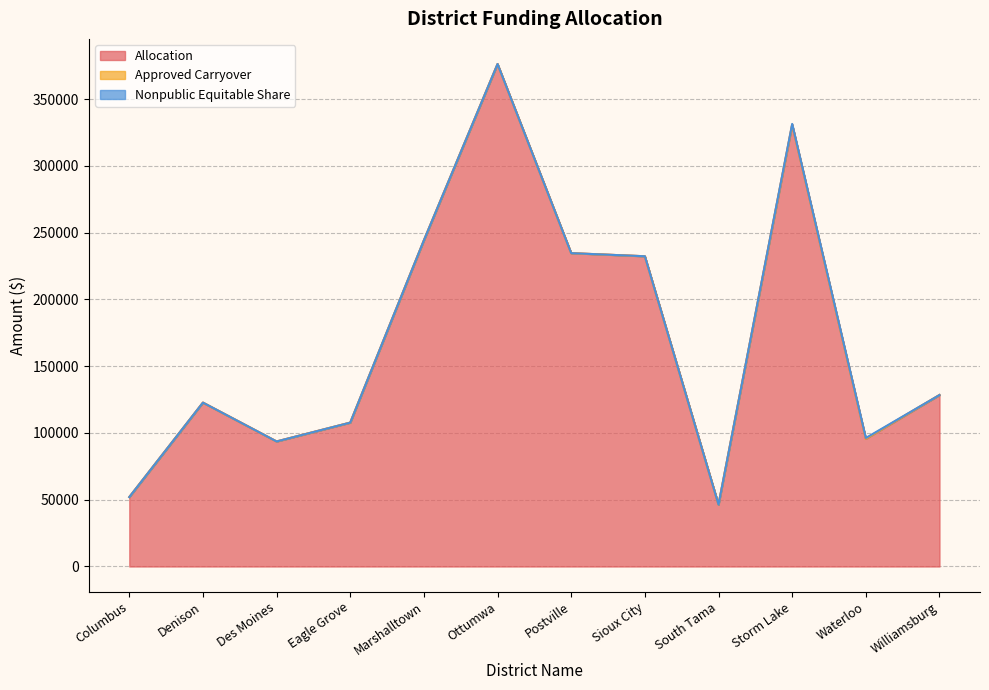

Where is Approved Carryover nearest to the value 0?

Columbus